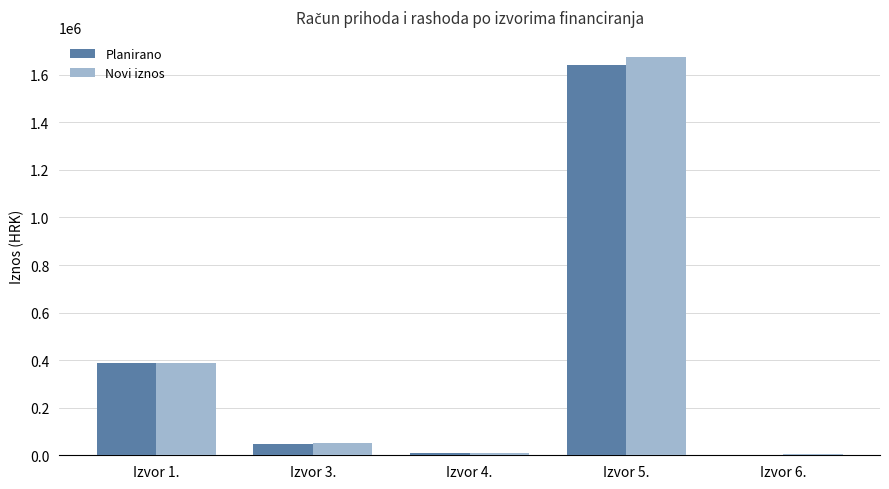

Which series changed the most between Izvor 1. and Izvor 4.?

Novi iznos